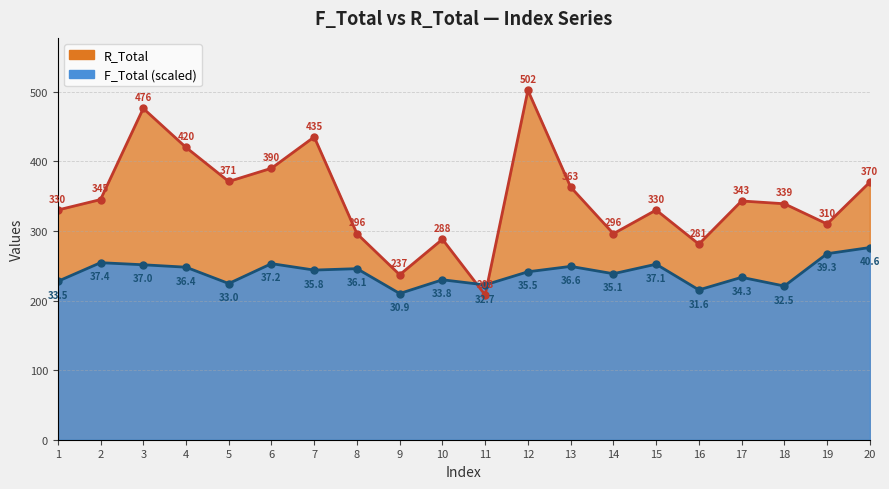

What is the highest value of the F_Total series?

276.1